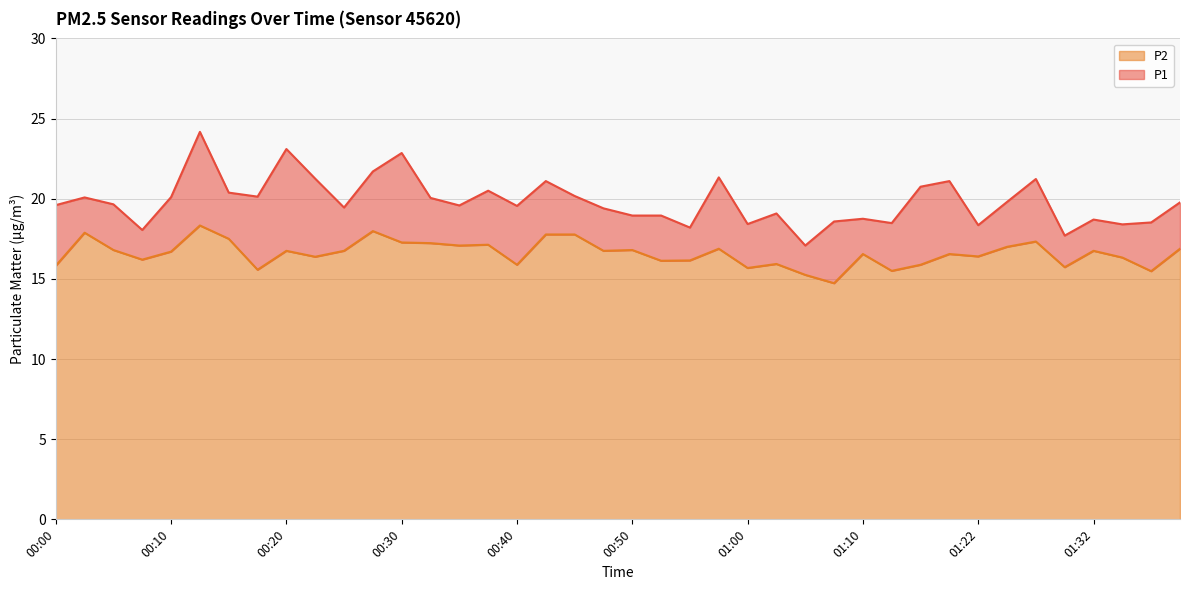

What is the label of the 21st point from the left?

00:50